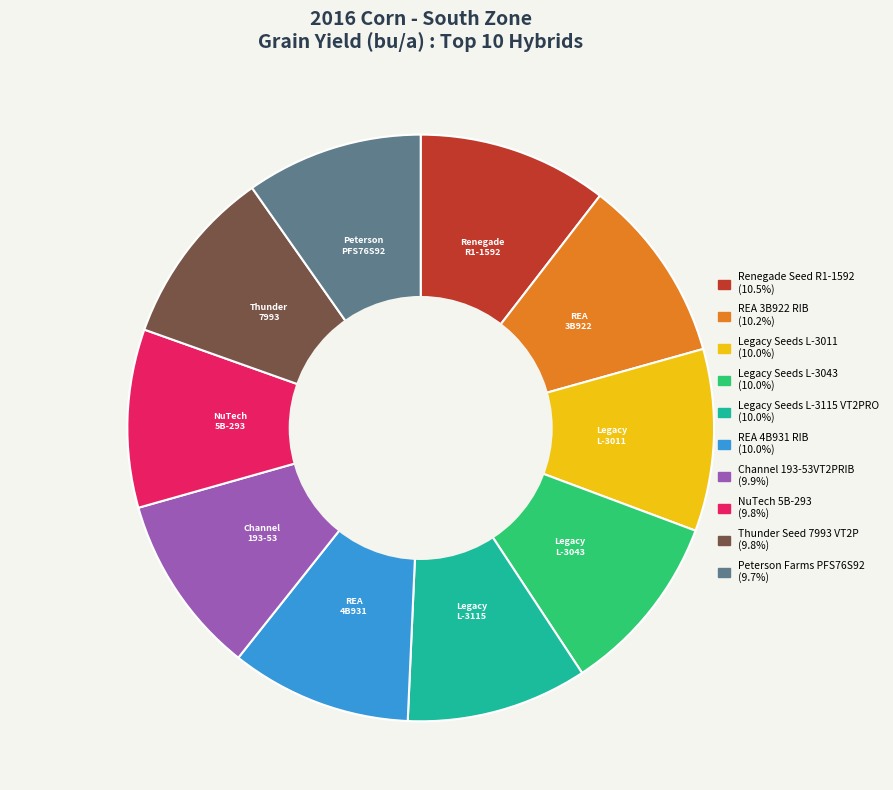

Is there a majority slice in this chart?

No